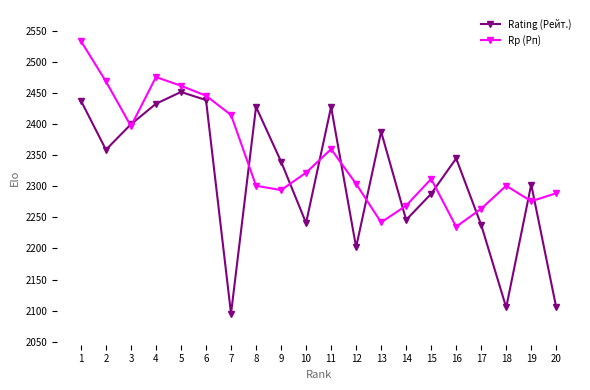

How many data points in Rp (Рп) are less than 2312?

10